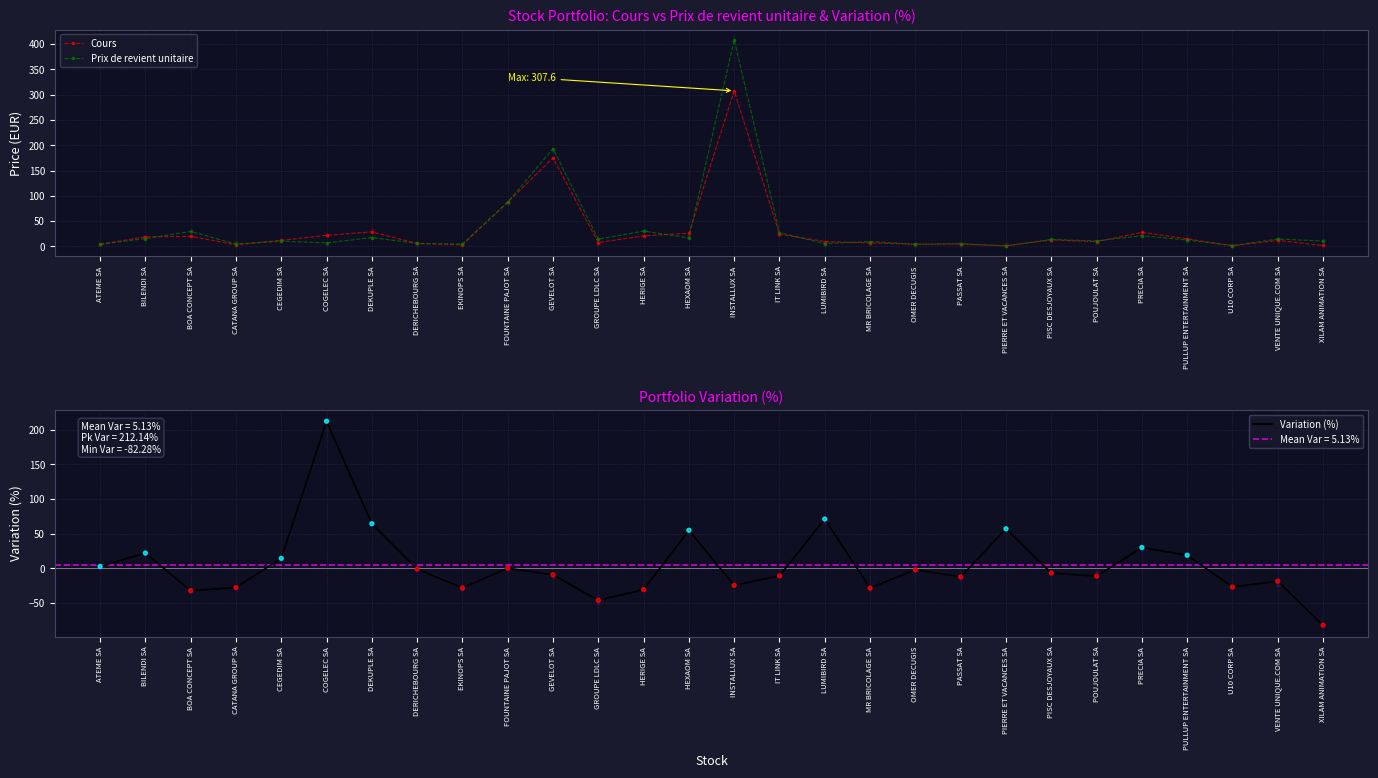

Which series has the largest Y range (max minus min)?

Prix de revient unitaire